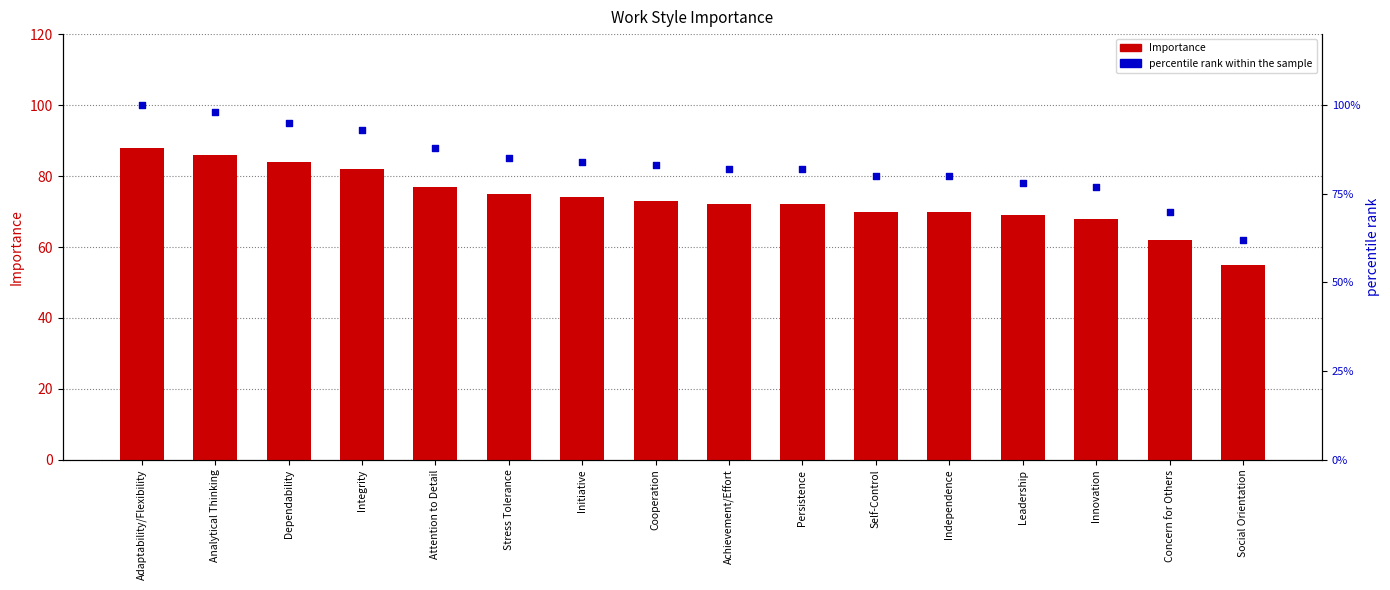

Which series contains the highest Y value?

percentile rank within the sample